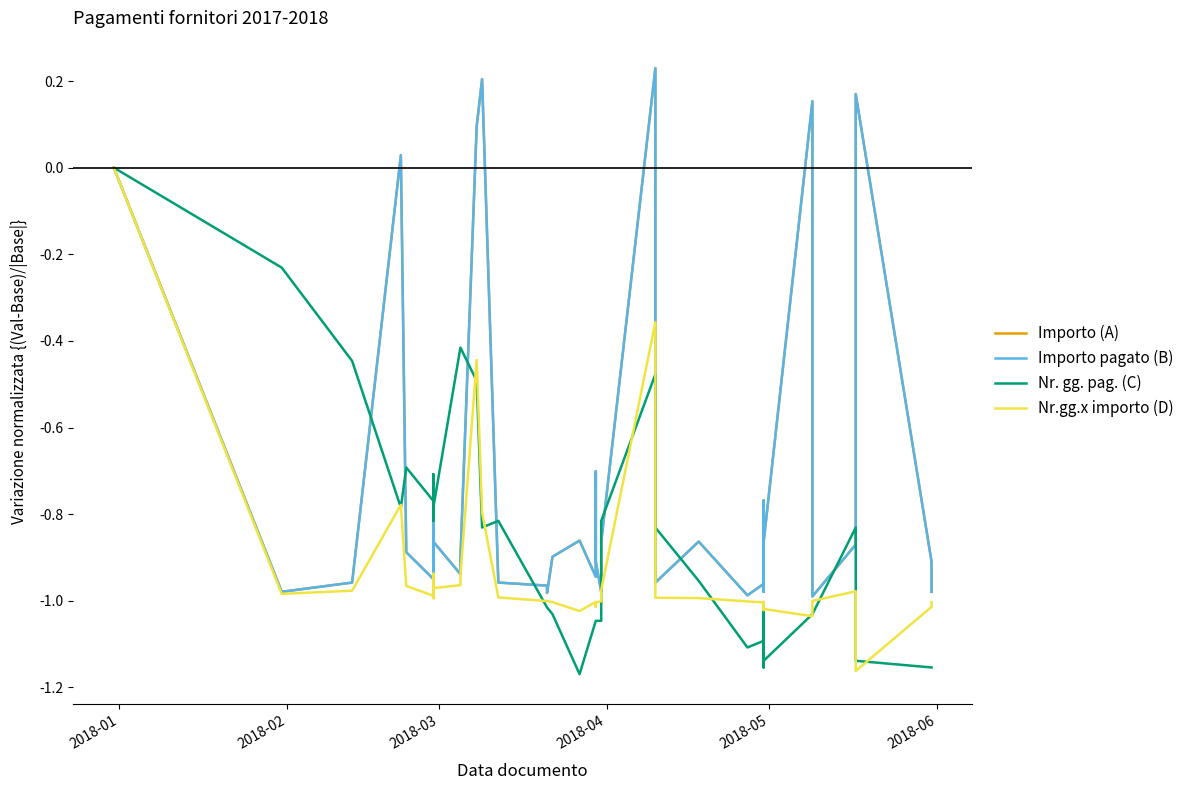

List the series in order of their peak value, highest first.

Importo (A), Importo pagato (B), Nr. gg. pag. (C), Nr.gg.x importo (D)